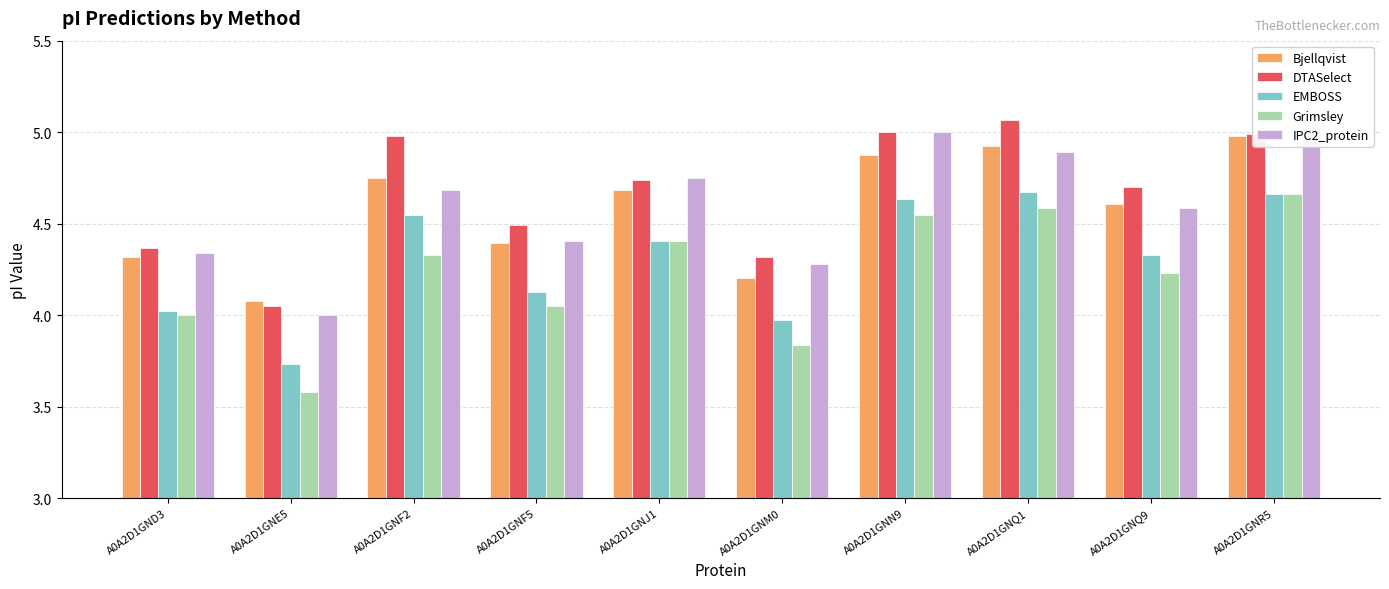

Are the bars grouped side by side (vs. stacked)?

Yes